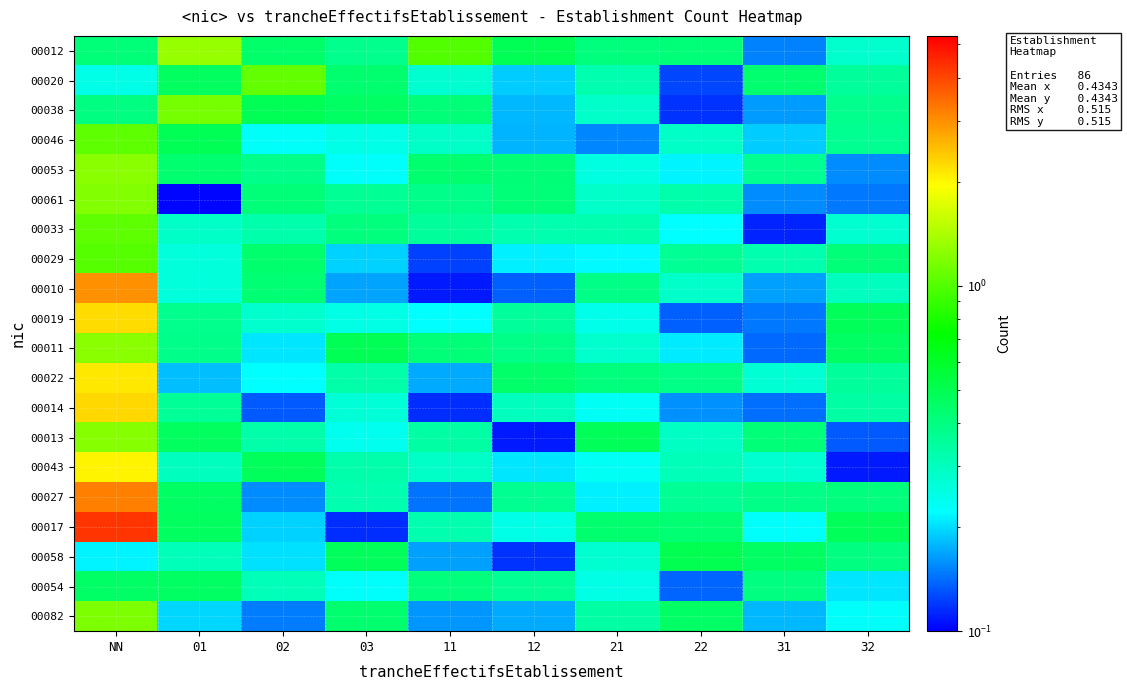

Which has a higher value, 01 or 02?

01